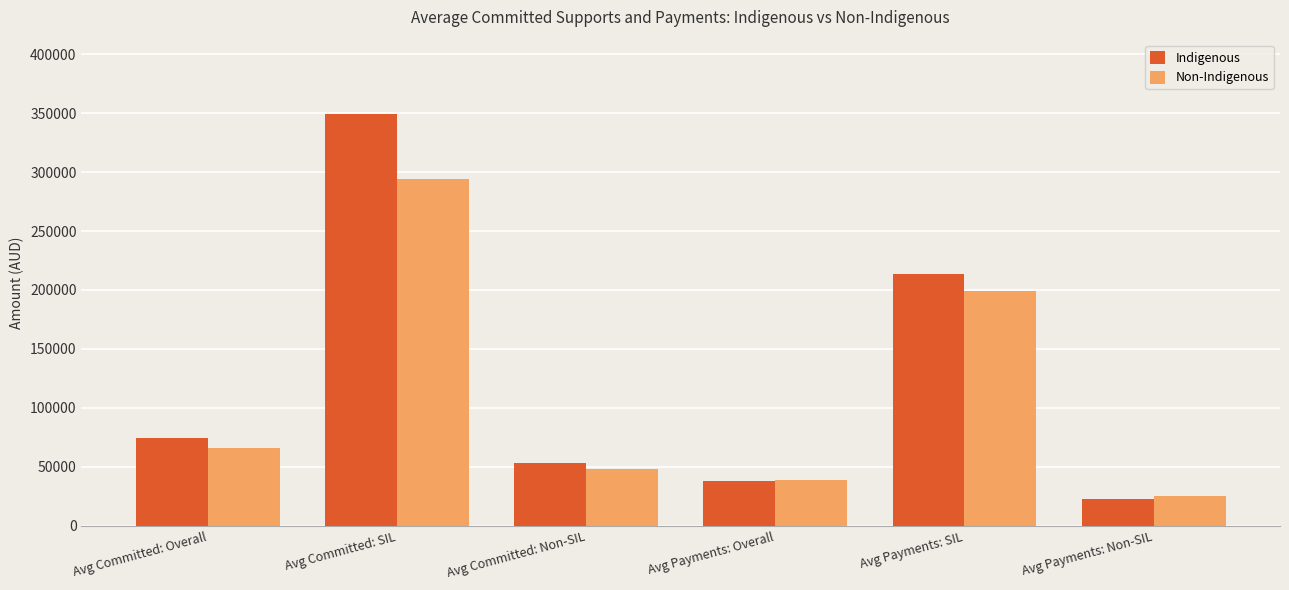

What is the total value across all series at Avg Committed: Non-SIL?

101814.2